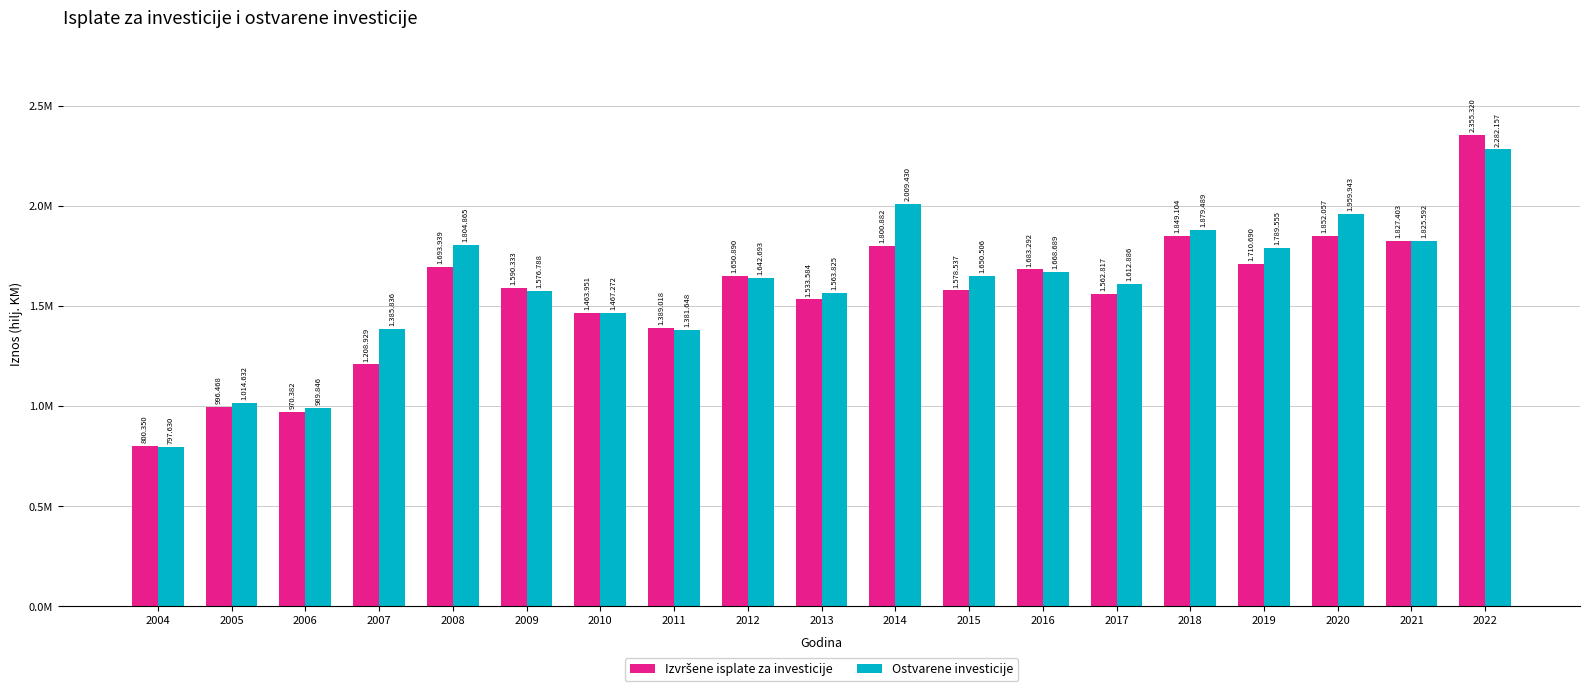

Does the chart contain stacked bars?

No